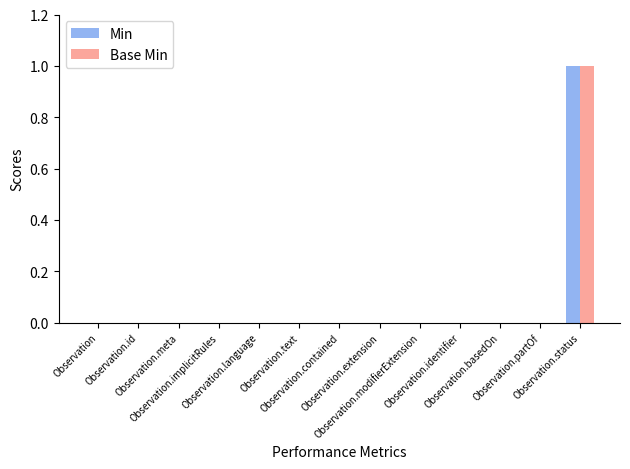

What are all the series names shown in the legend?

Min, Base Min